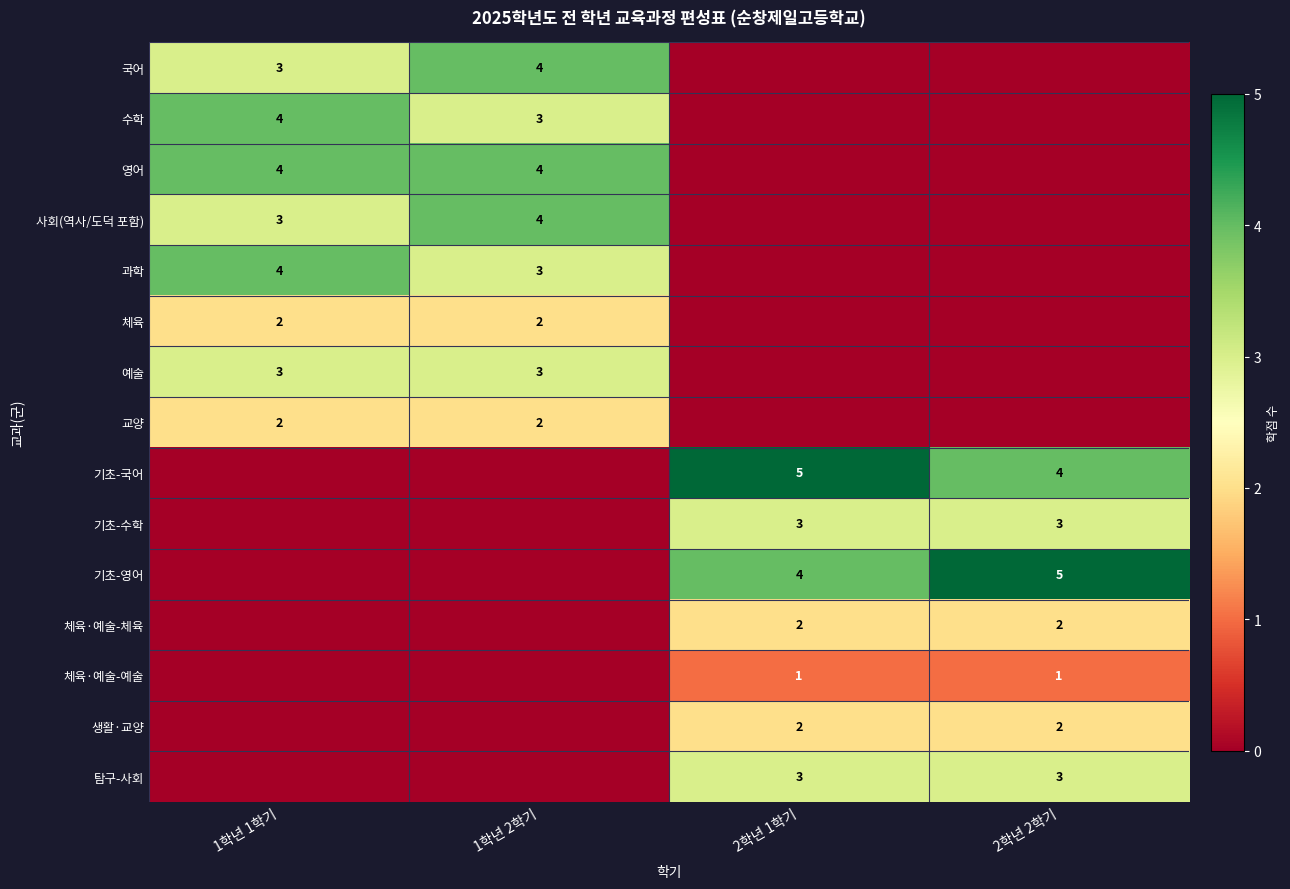

The value of 체육·예술-예술 at 2학년 1학기 is 2. True or false?

False